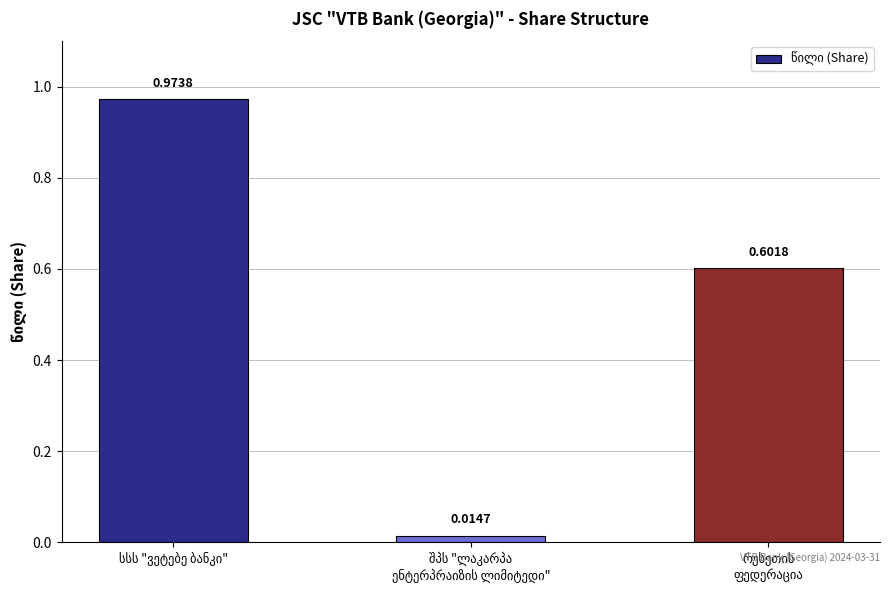

What is the difference between the maximum and second lowest values?

0.4